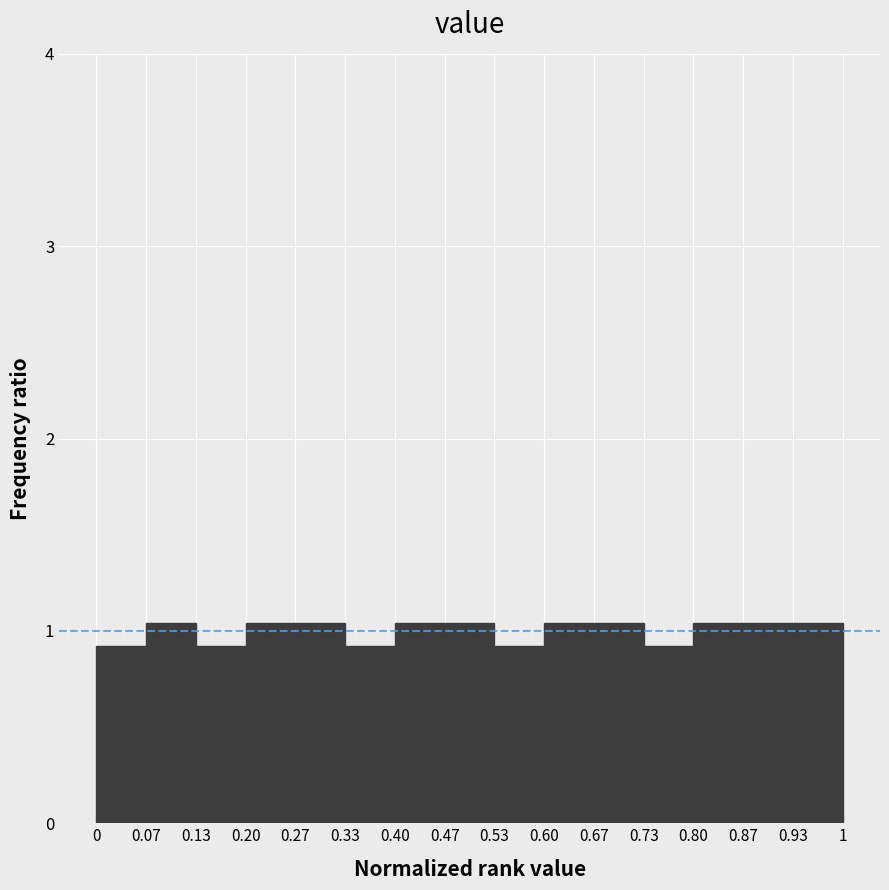

Reading left to right, list every bar in this chart as the range it spans on the x-axis followed by its height. The values are not printed on the chart, so give them approximately, as read against the axis.

0 to 0.07: 0.9
0.07 to 0.13: 1.0
0.13 to 0.20: 0.9
0.20 to 0.27: 1.0
0.27 to 0.33: 1.0
0.33 to 0.40: 0.9
0.40 to 0.47: 1.0
0.47 to 0.53: 1.0
0.53 to 0.60: 0.9
0.60 to 0.67: 1.0
0.67 to 0.73: 1.0
0.73 to 0.80: 0.9
0.80 to 0.87: 1.0
0.87 to 0.93: 1.0
0.93 to 1: 1.0